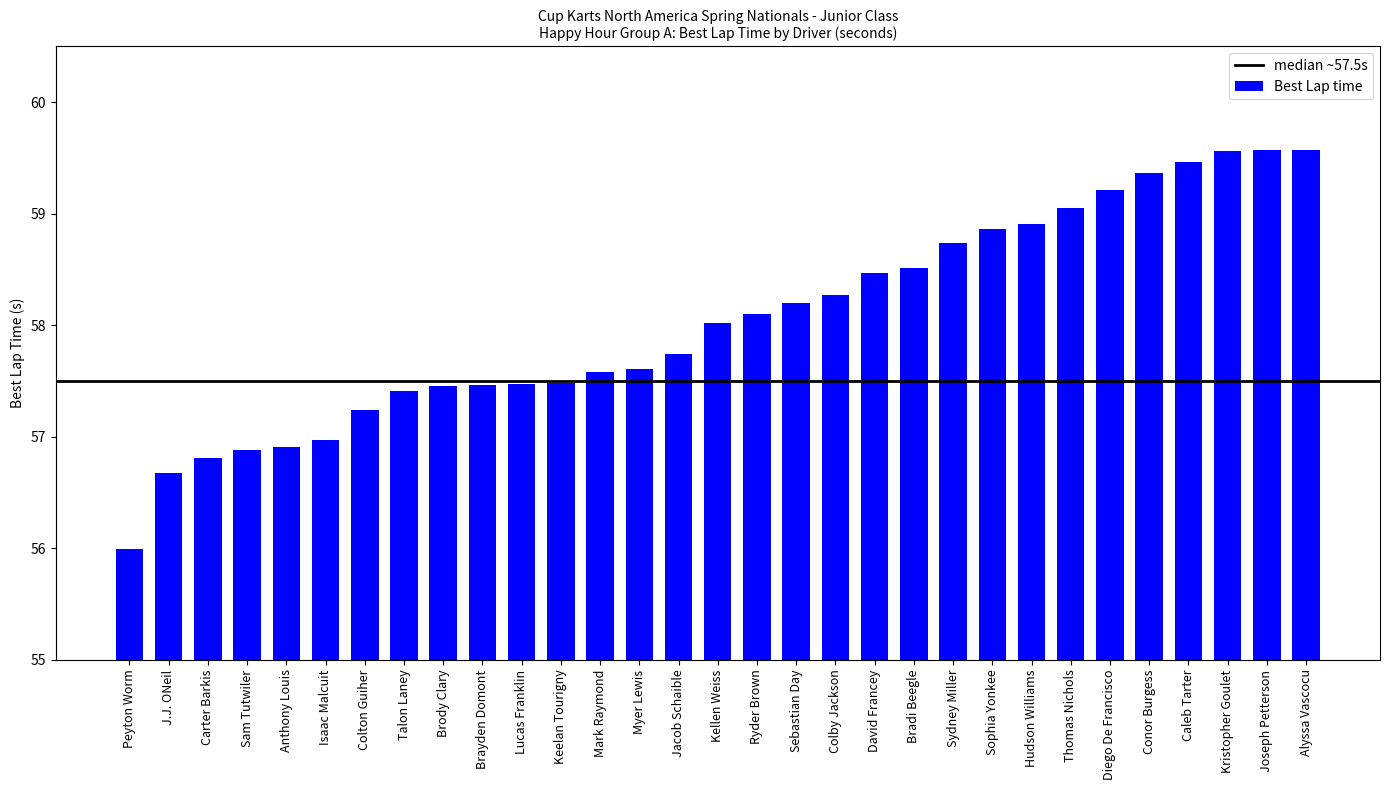

What is the sum of the values at Carter Barkis and Myer Lewis?

114.4